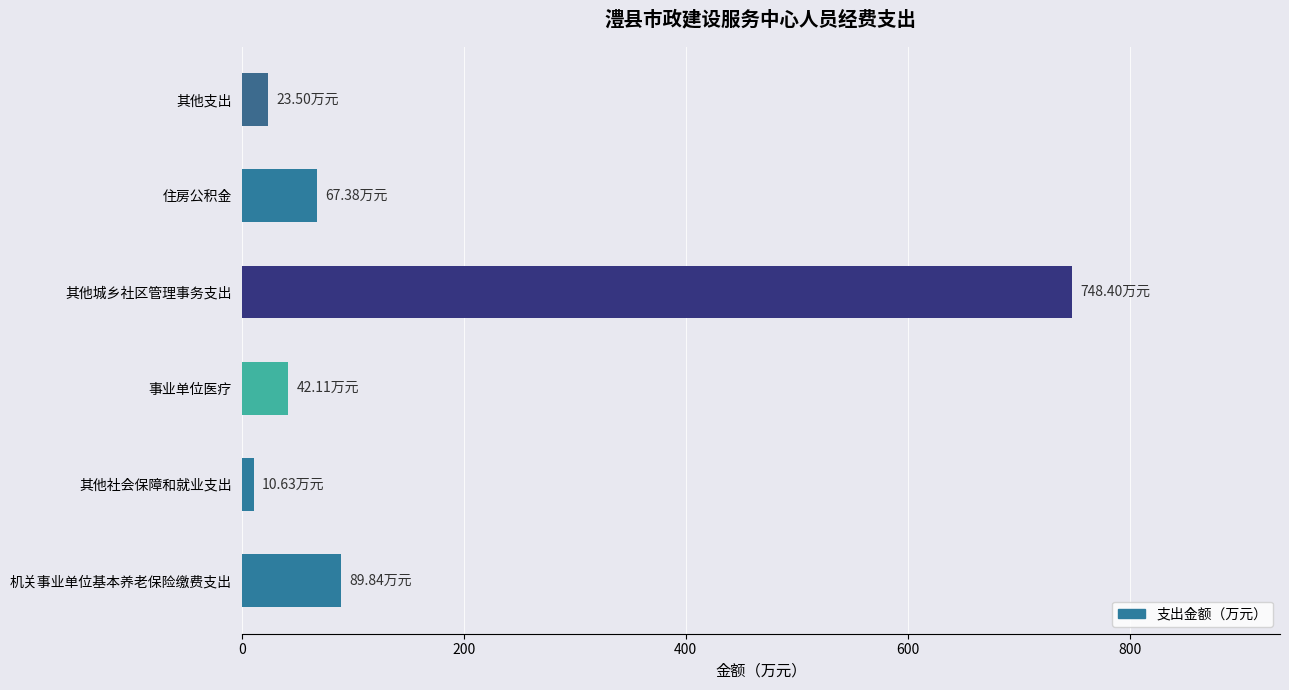

Which label corresponds to the smallest value in the chart?

其他社会保障和就业支出